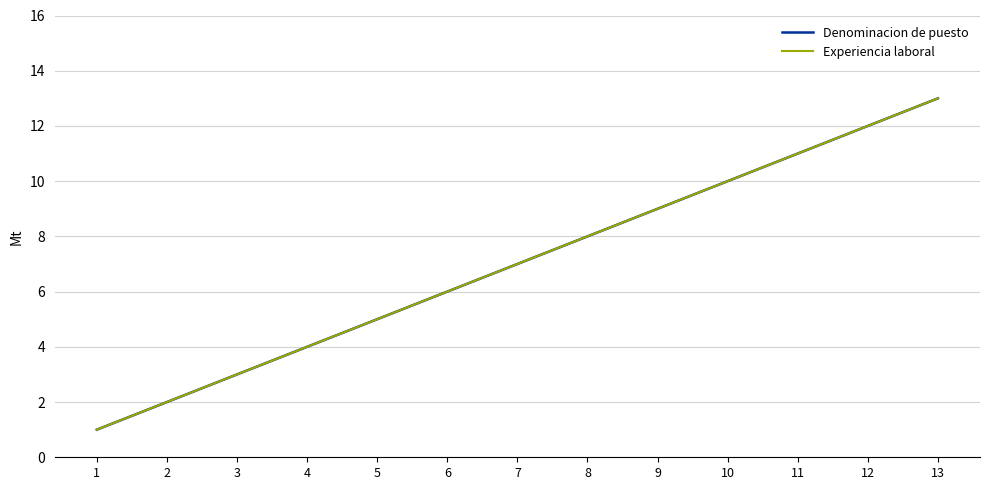

Is this an area chart (filled region under the line)?

No